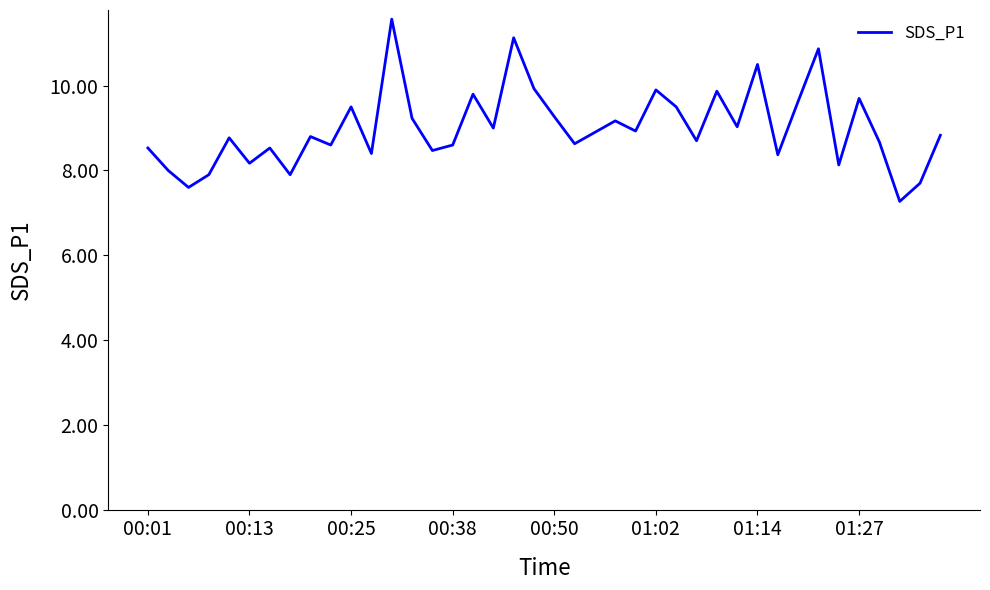

What is the difference between the maximum and minimum values?

4.3